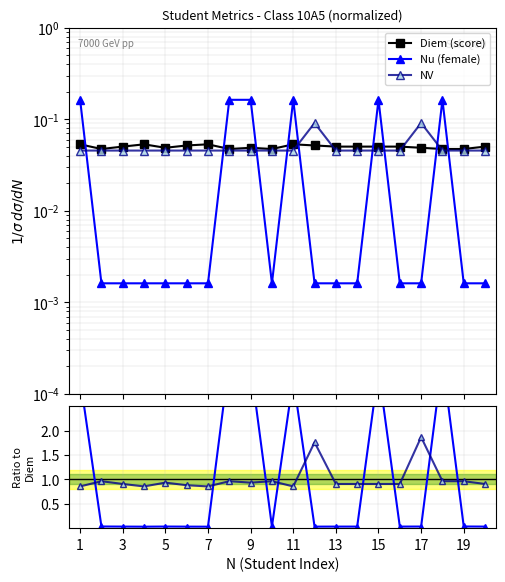

What are all the series names shown in the legend?

Diem (score), Nu (female), NV